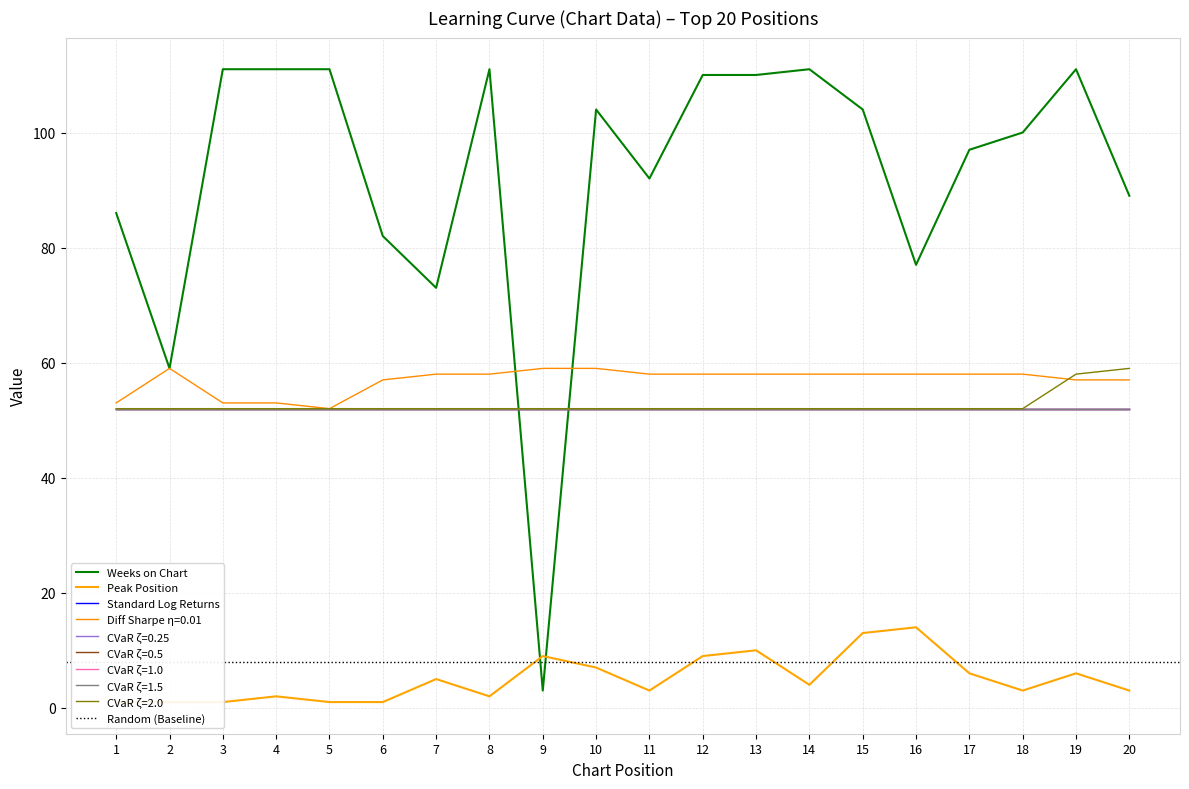

Which category has the highest value in the Weeks on Chart series?

3